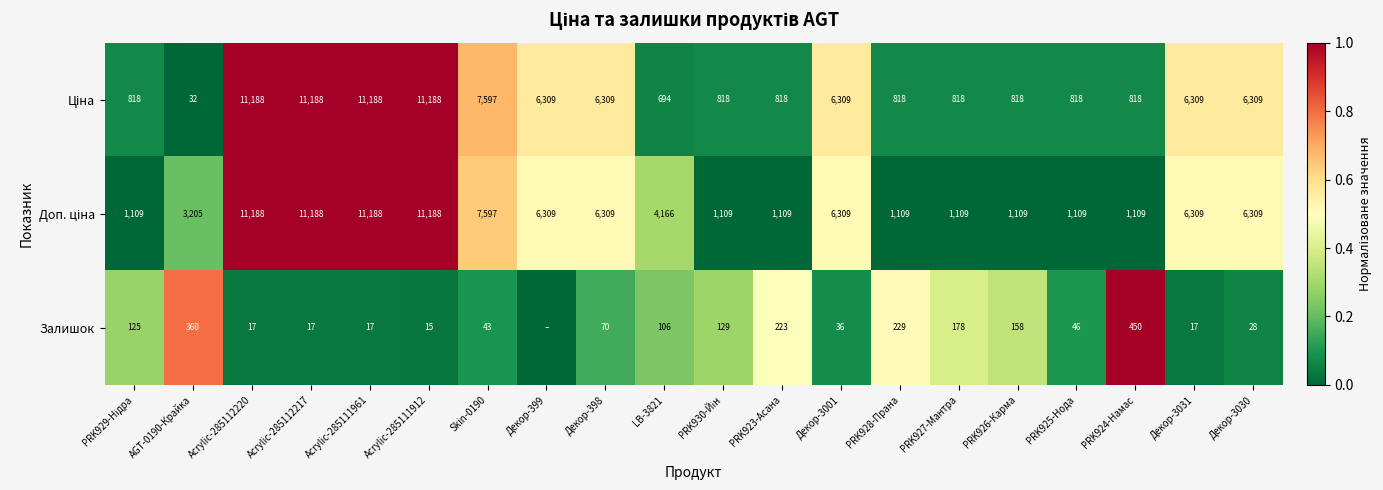

What is the spread (max minus min) of values at PRK924-Намас?

659